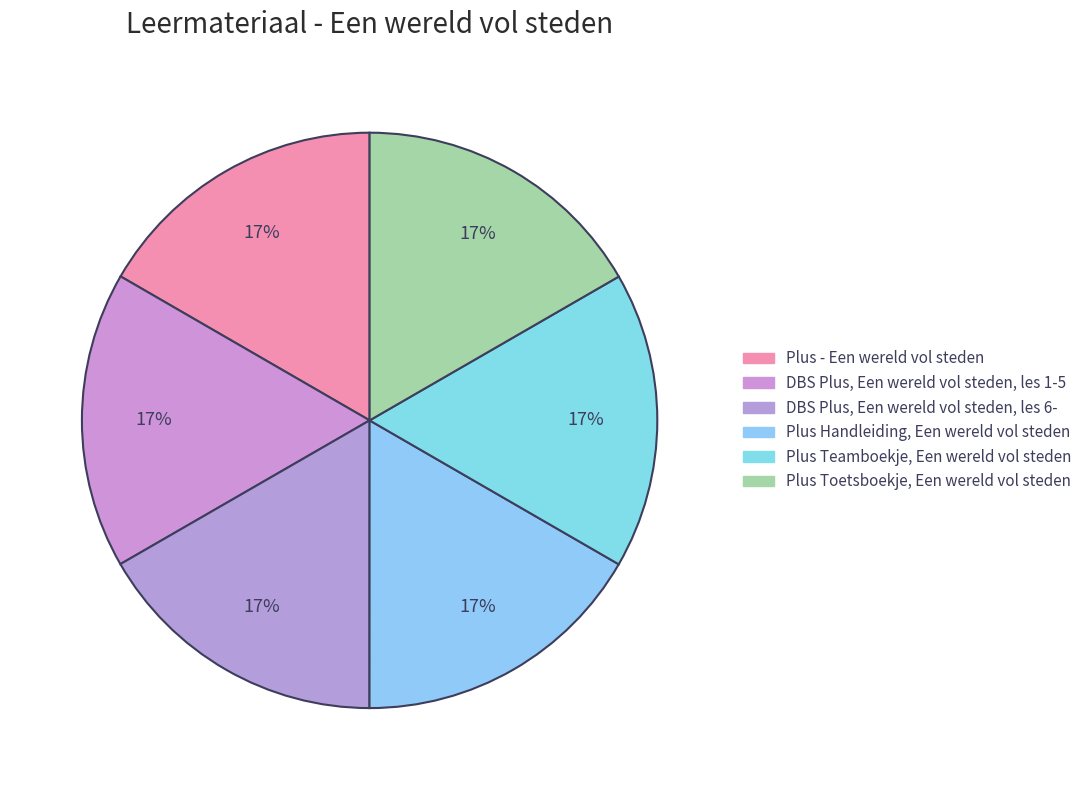

What percentage do Plus - Een wereld vol steden and Plus Handleiding, Een wereld vol steden together represent?

33.3%